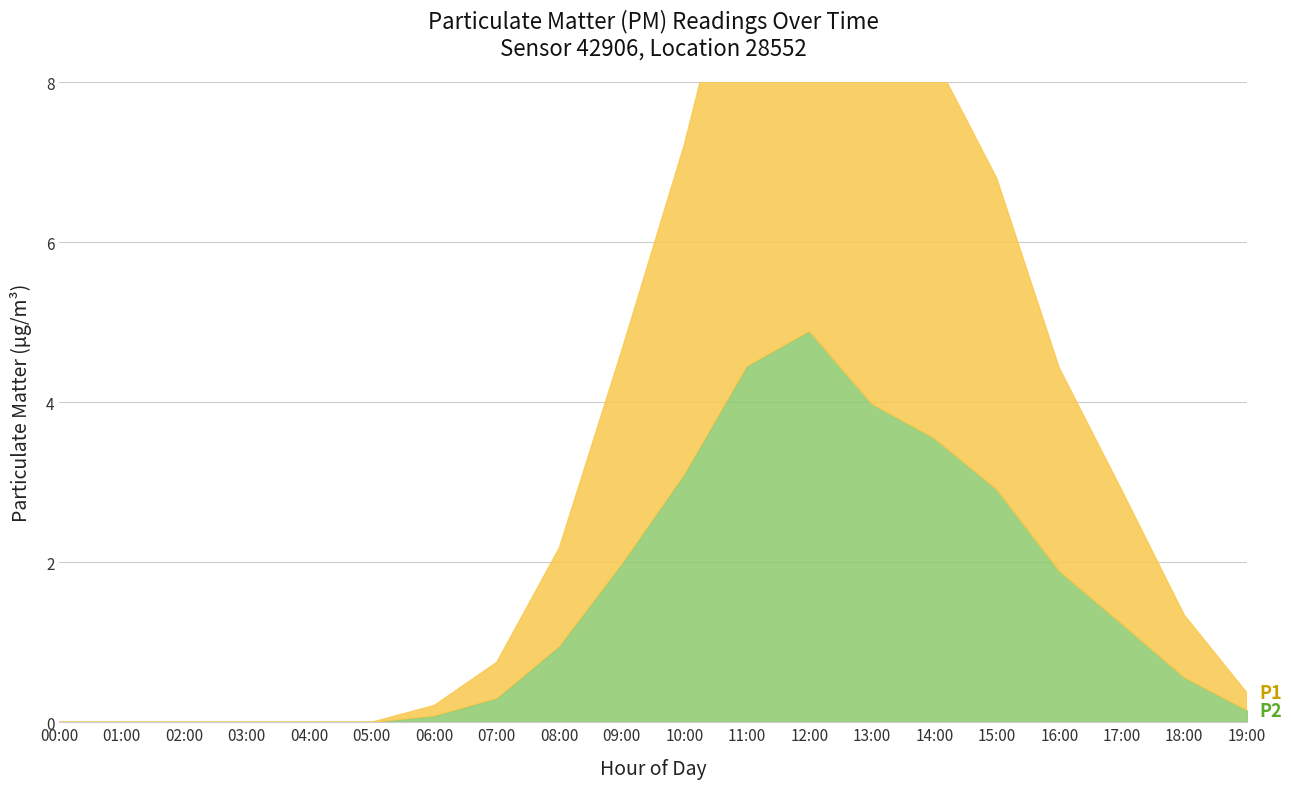

How many interior local peaks does the P2 series have?

1